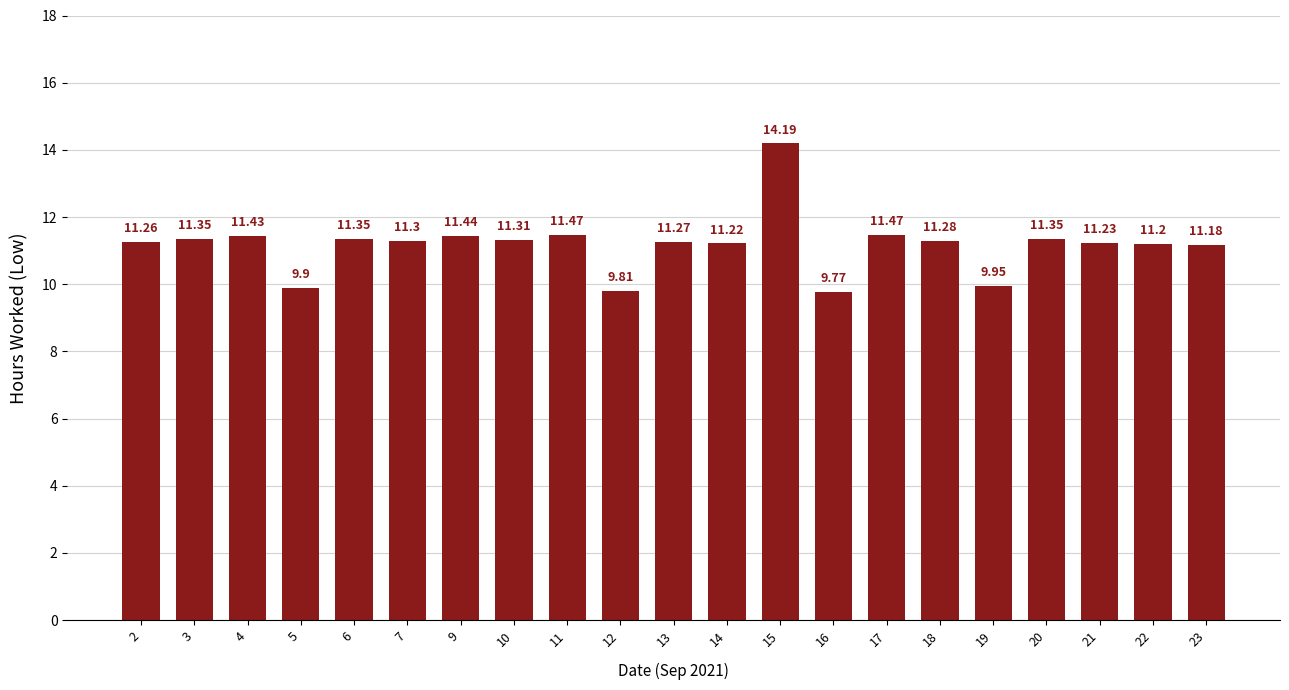

How many values exceed 11?

17